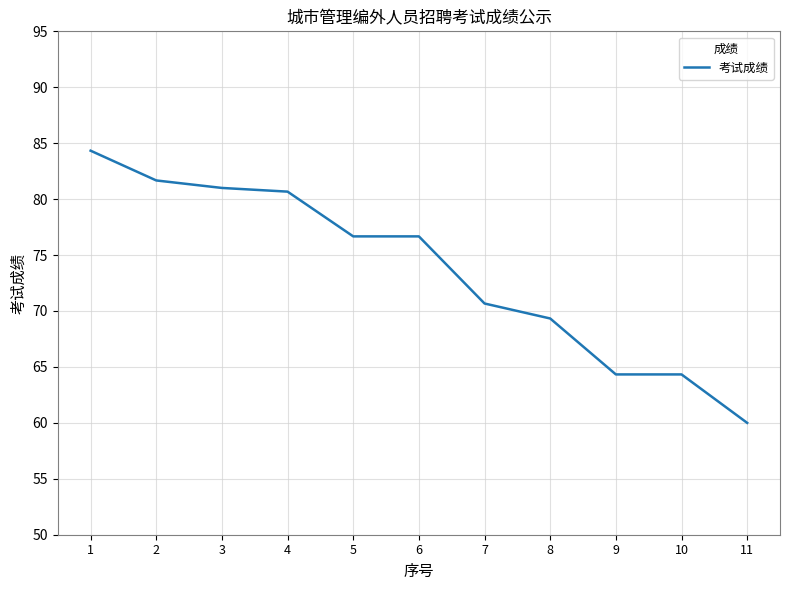

What is the approximate value at 6?

76.7